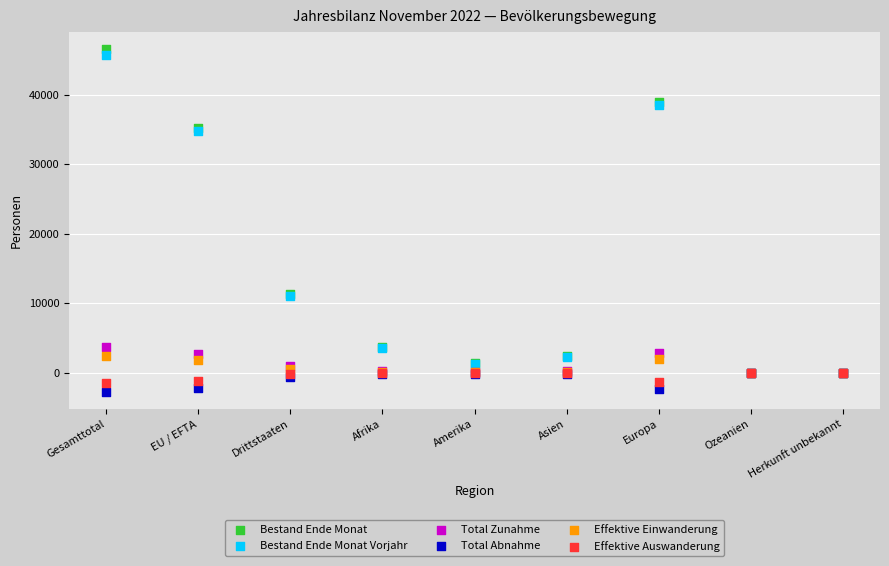

Which series contains the highest Y value?

Bestand Ende Monat